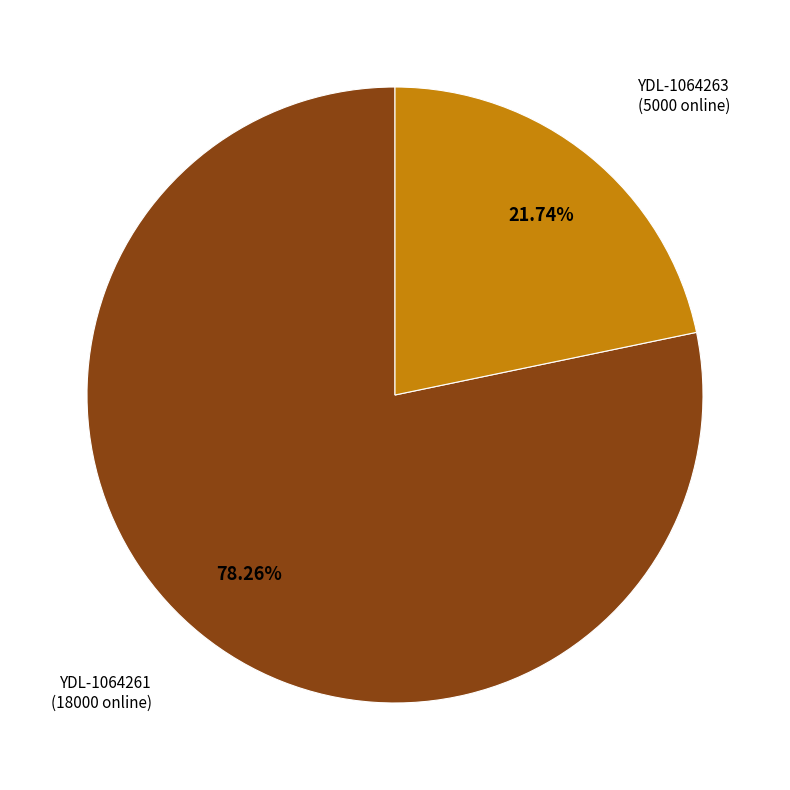

How many slices are in this pie chart?

2